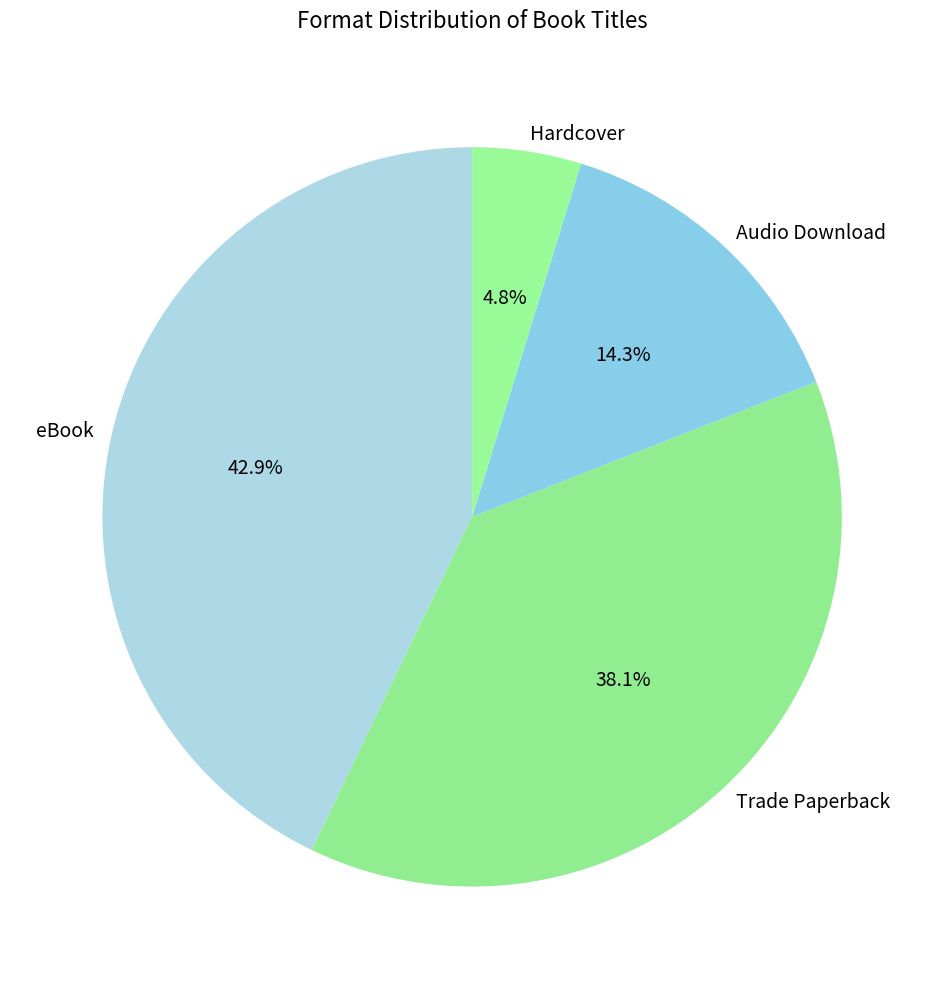

Which has a higher value, Hardcover or eBook?

eBook